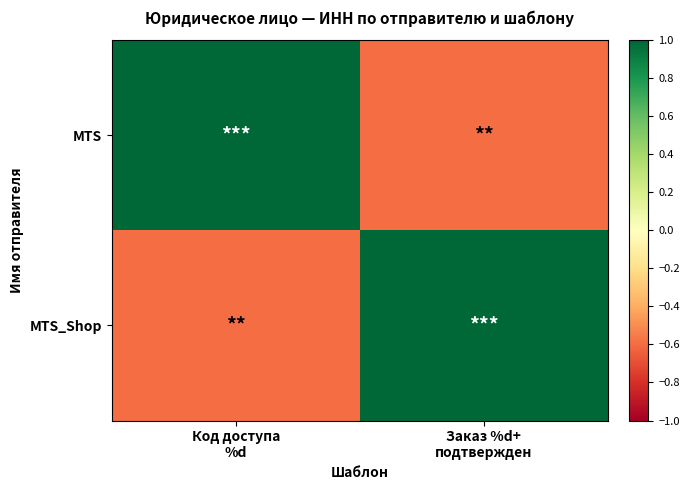

What is the total value across all series at Заказ %d+
подтвержден?

0.4